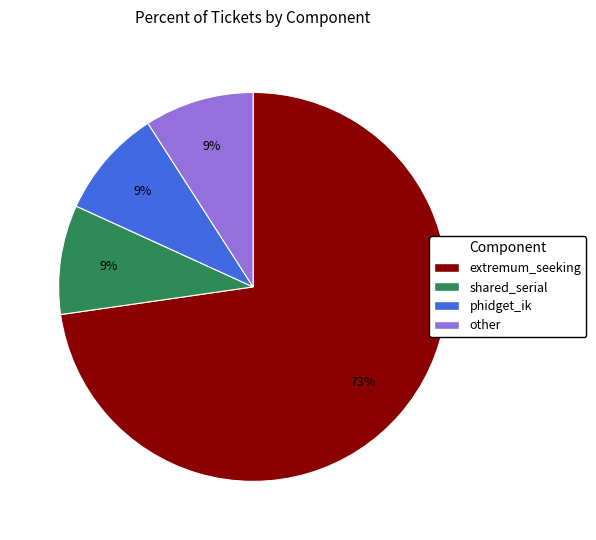

Which category has the biggest portion of the pie?

extremum_seeking